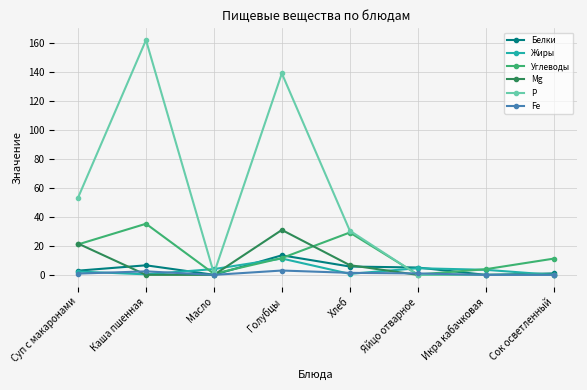

Count the number of categories in the chart.

8